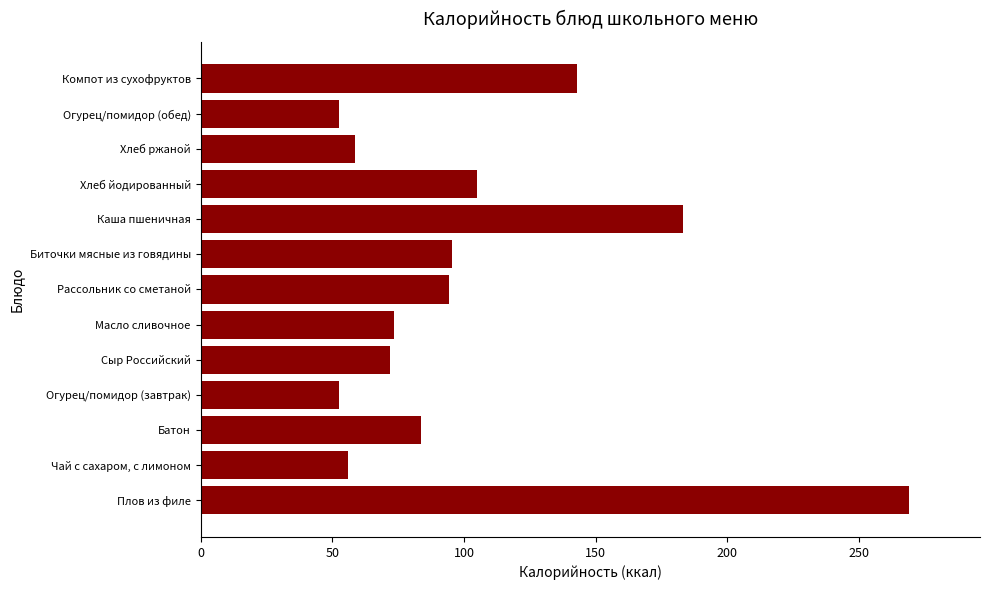

What is the sum of all values?

1338.4